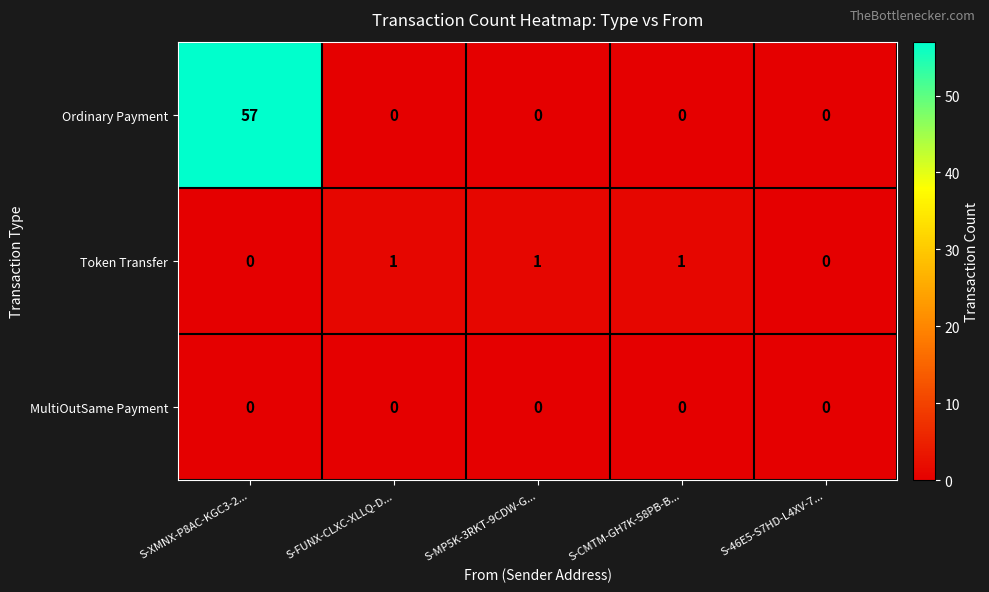

What is the spread (max minus min) of values at S-CMTM-GH7K-58PB-B...?

1